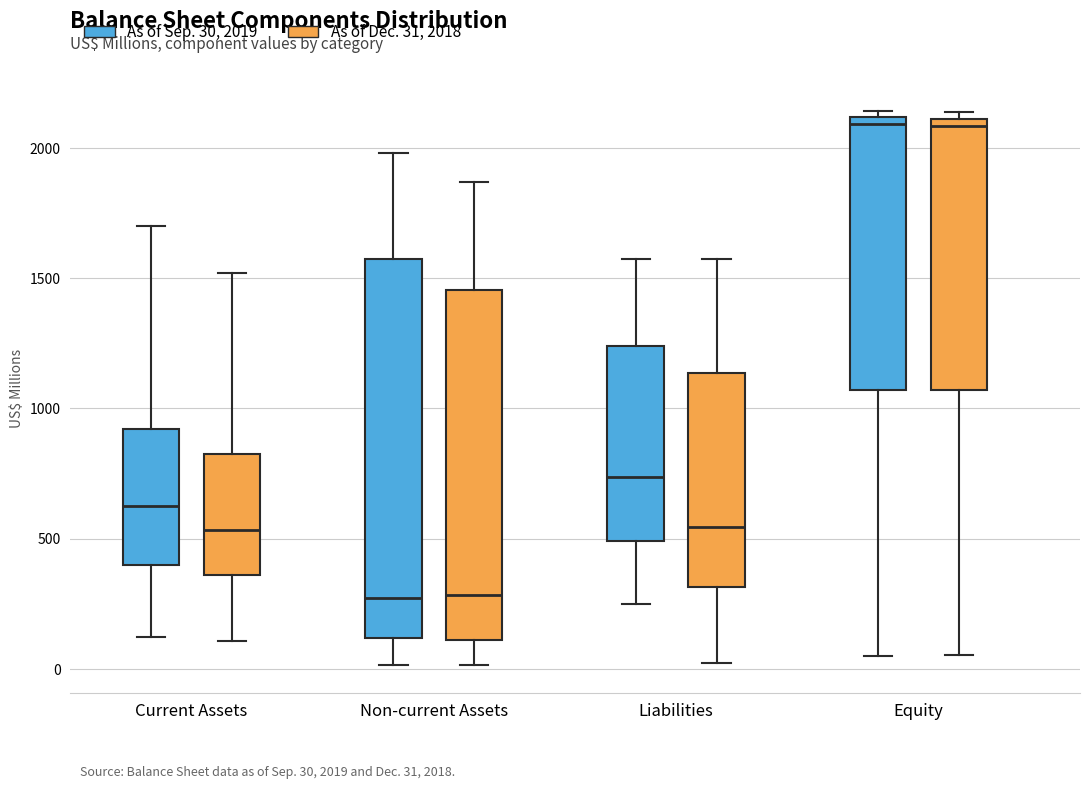

Which box is the tallest, from its lower edge to its upper edge?

Non-current Assets (As of Sep. 30, 2019)